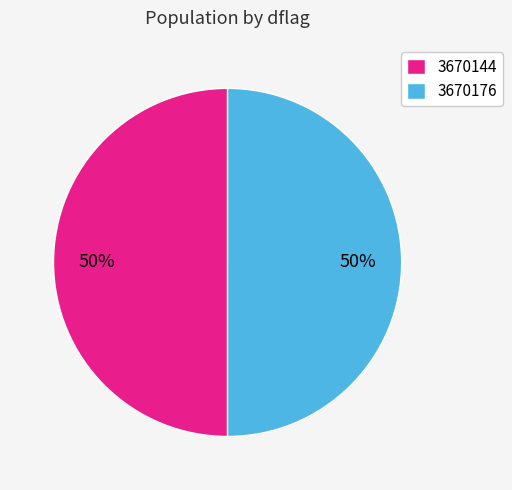

What percentage is the 3670144 slice, to the nearest percent?

50%